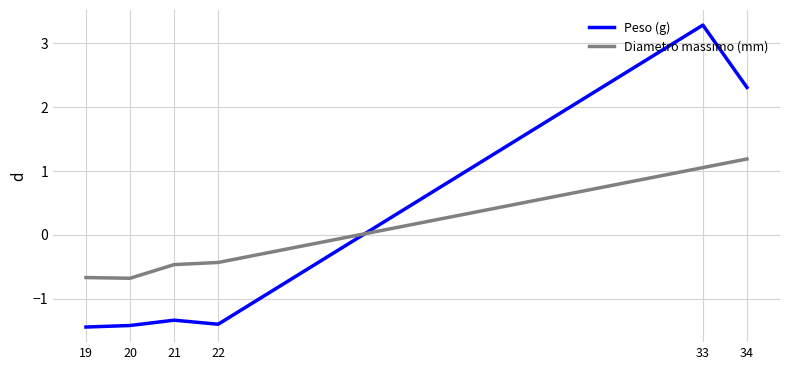

Is the value of Peso (g) at 33 greater than the value of Diametro massimo (mm) at 34?

Yes